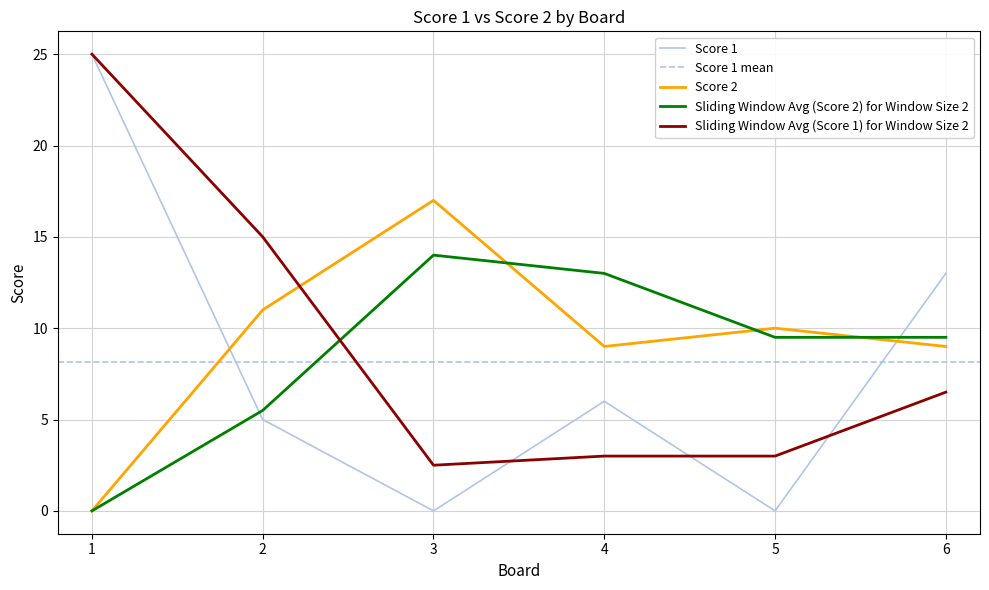

How many Score 1 values are between 0 and 13?

5